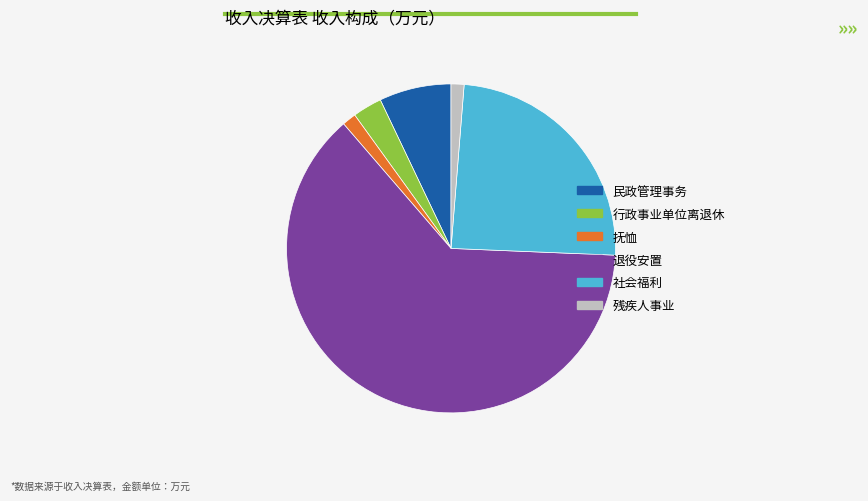

Does 残疾人事业 account for over 50% of the chart?

No